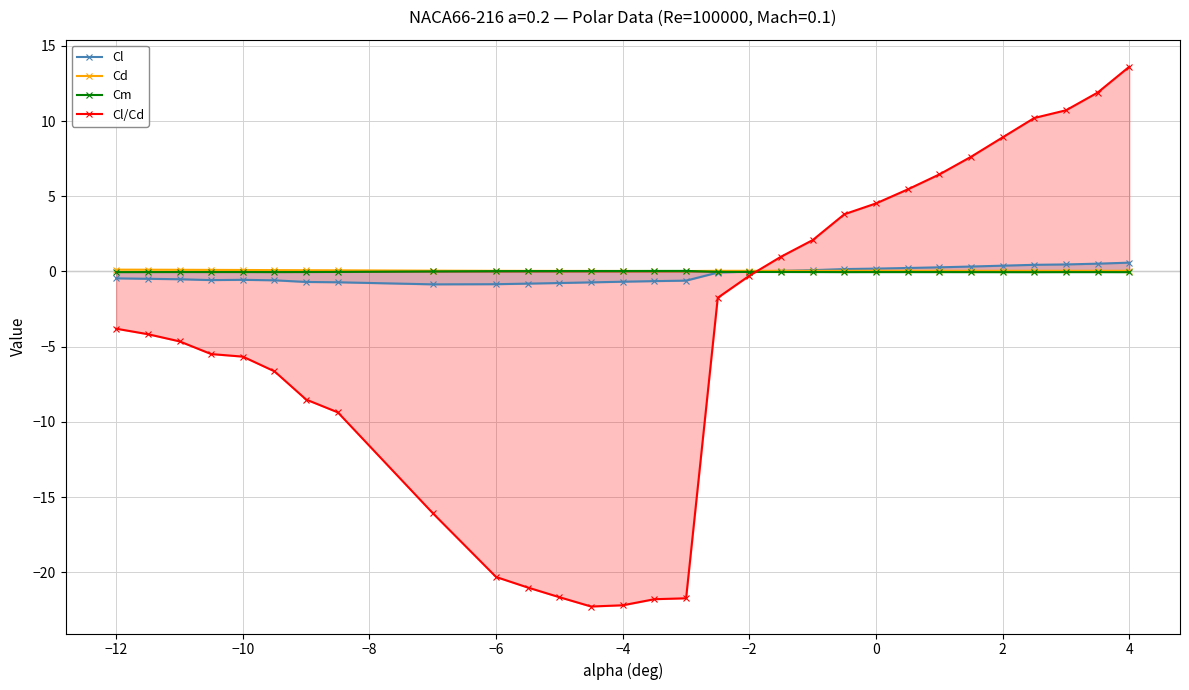

At how many categories does at least one series exceed -16?

30